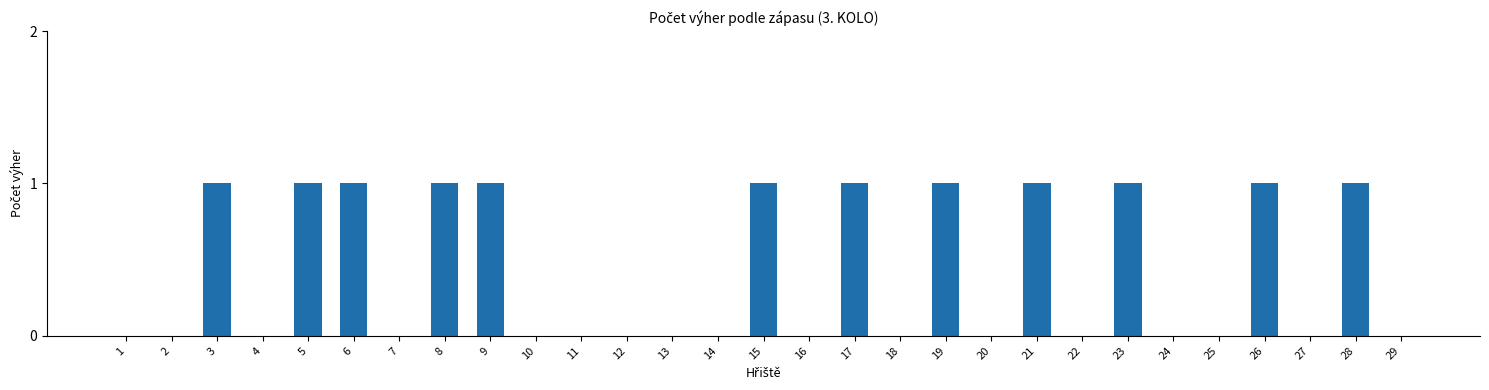

Does the chart contain stacked bars?

No